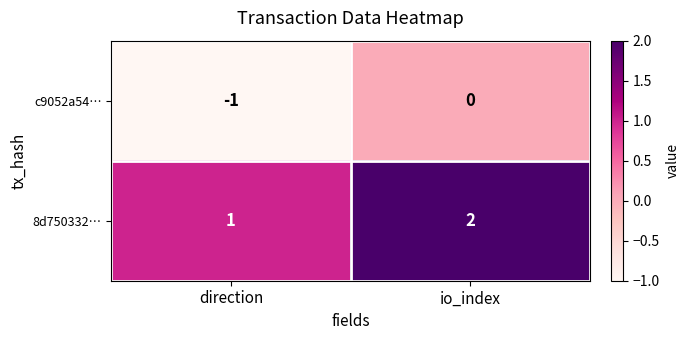

The value of c9052a54… at direction is 0. True or false?

False